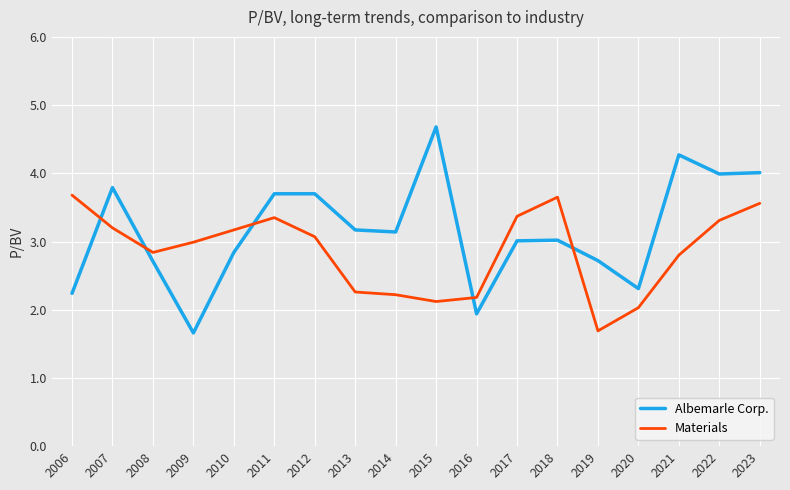

Is this an area chart (filled region under the line)?

No